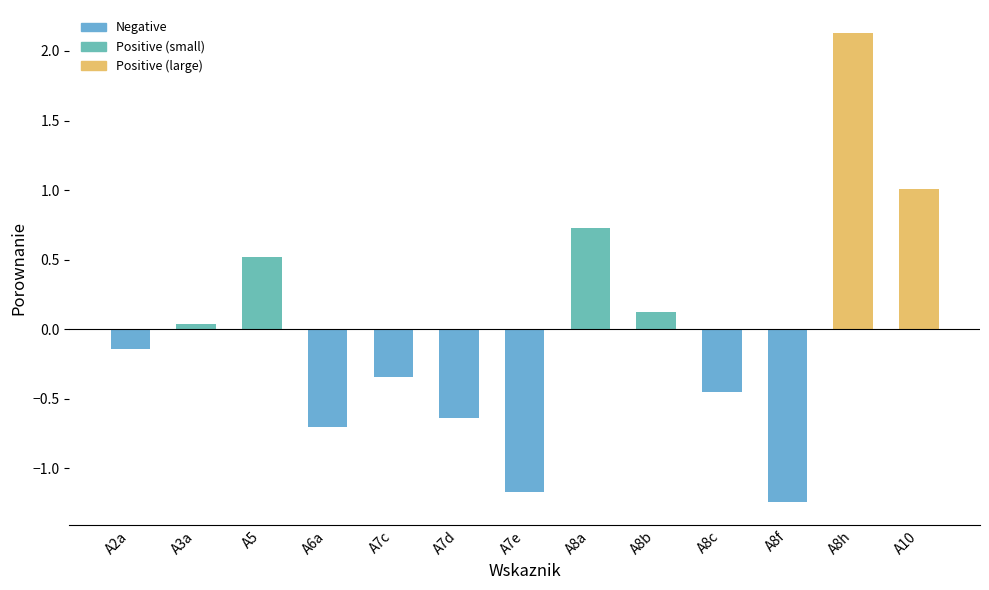

What is the maximum value shown in the chart?

2.1